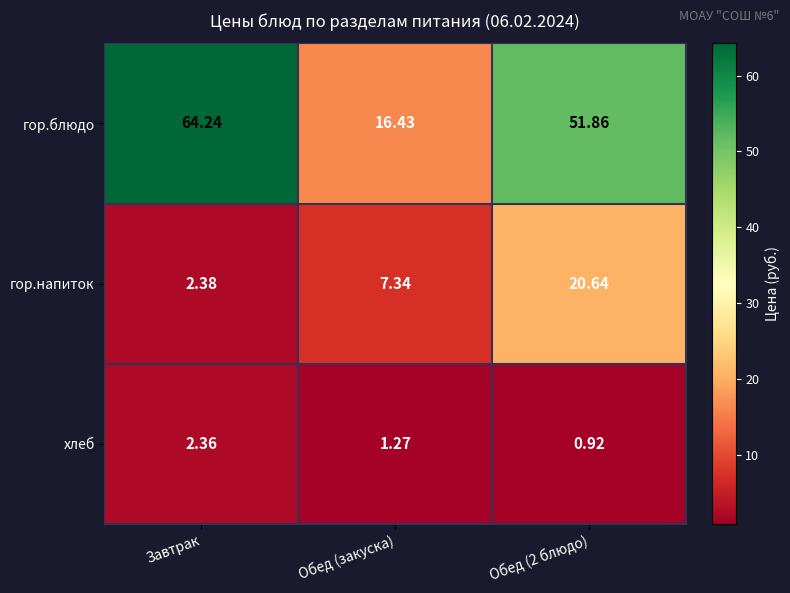

Rank the series by their average value, from highest to lowest.

гор.блюдо, гор.напиток, хлеб